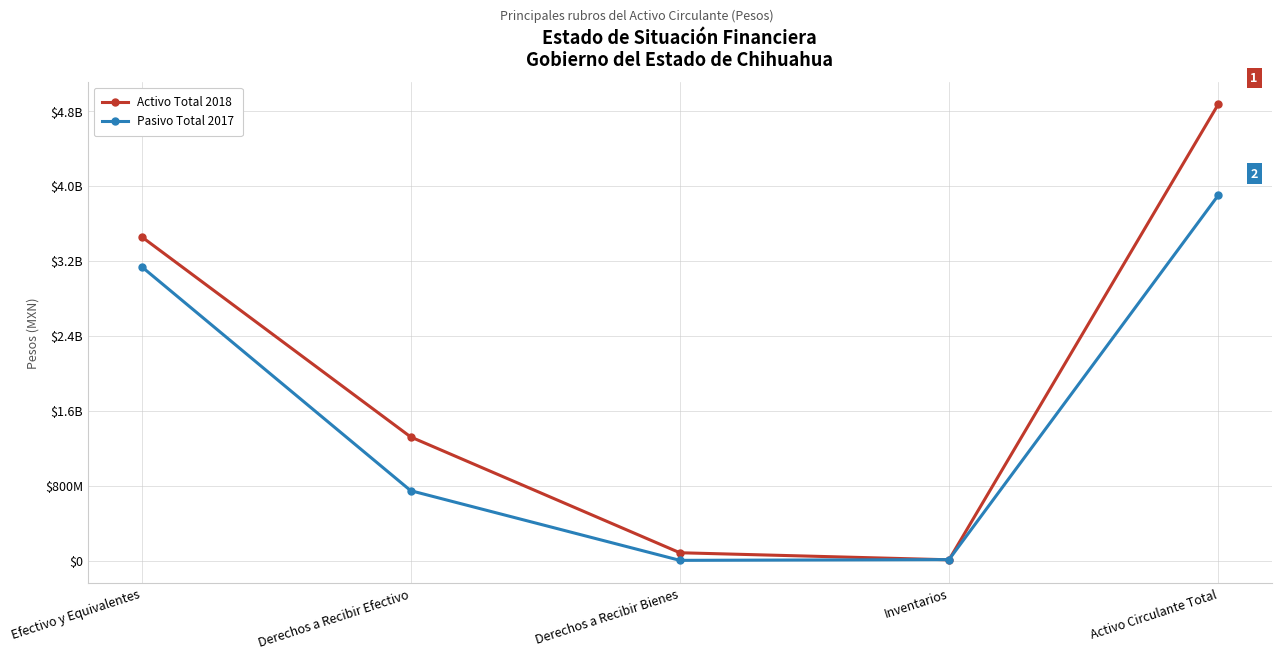

Is the value of Pasivo Total 2017 at Derechos a Recibir Bienes greater than the value of Activo Total 2018 at Activo Circulante Total?

No